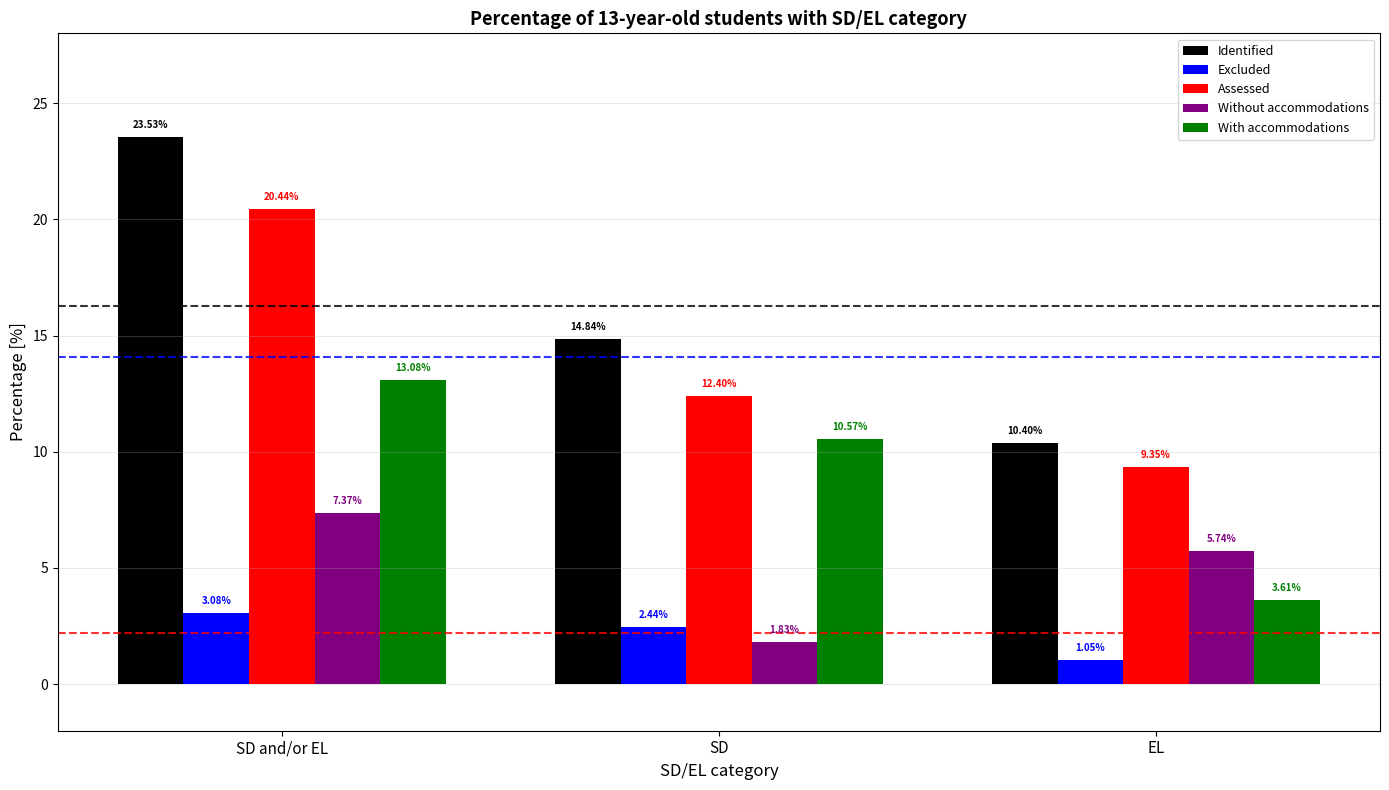

What position from the left is SD?

2